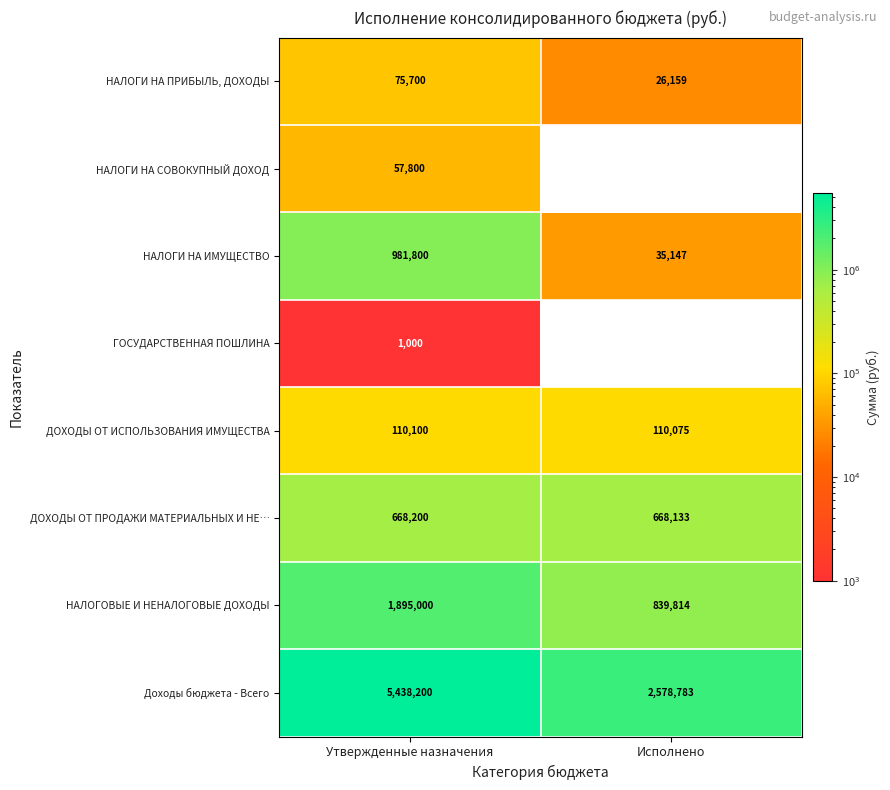

Count the number of data series in this chart.

8